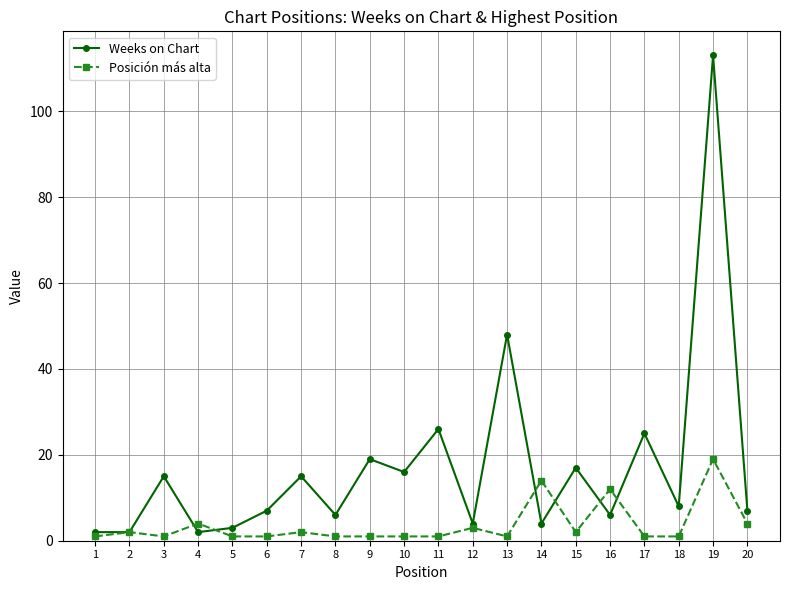

Which series has the largest range (max minus min)?

Weeks on Chart